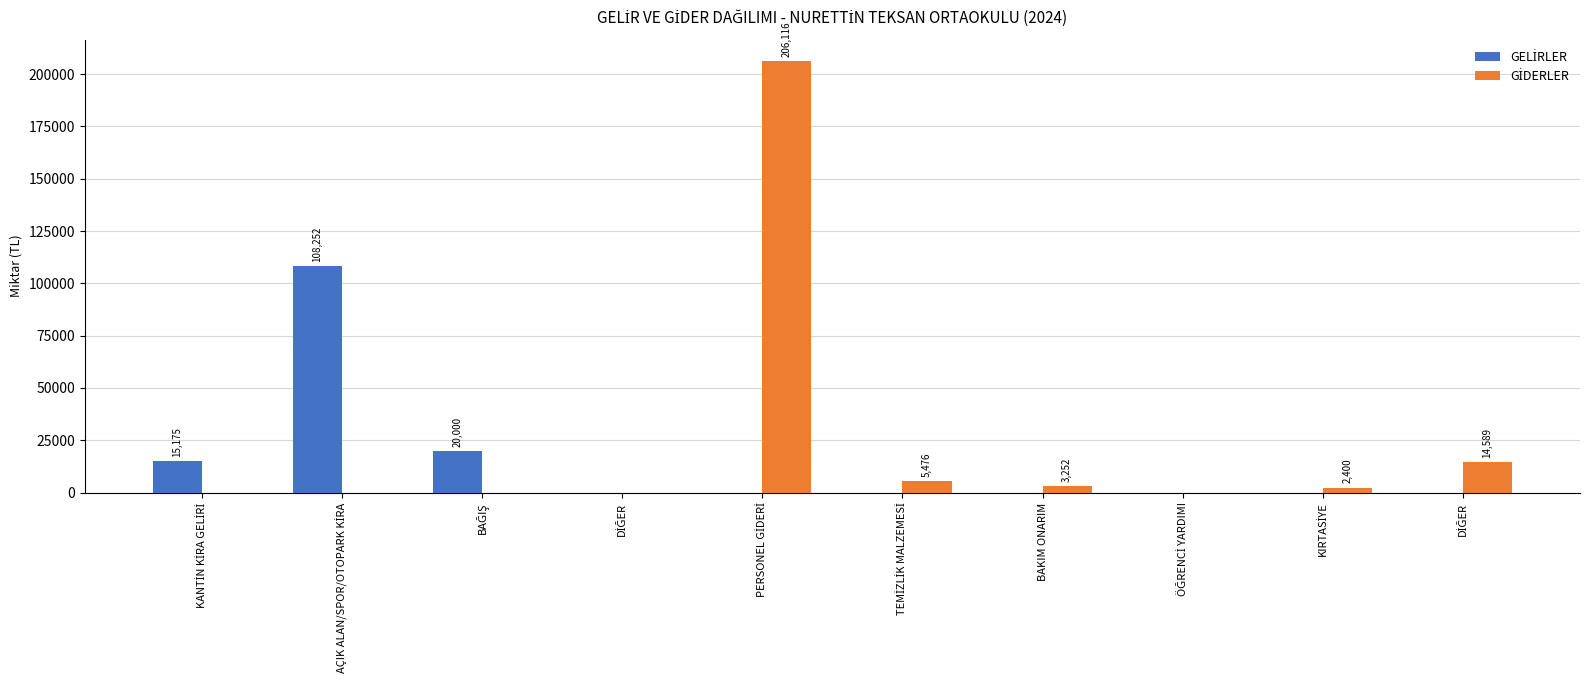

Between AÇIK ALAN/SPOR/OTOPARK KİRA and BAĞIŞ, which series saw the biggest shift?

GELİRLER